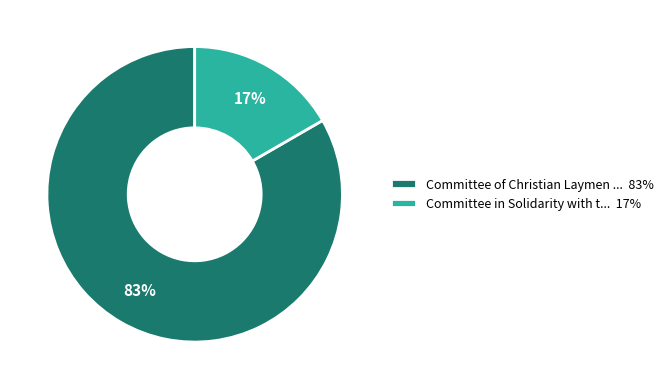

To the nearest percent, what portion does Committee of Christian Laymen ... 83% represent?

83%